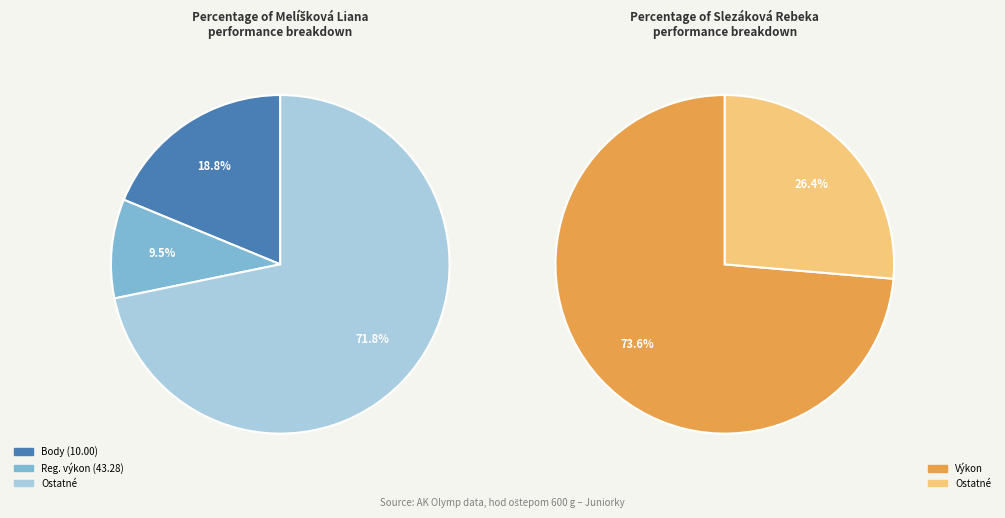

Is the sum of Slezáková Rebeka and Melíšková Liana greater than half?

Yes